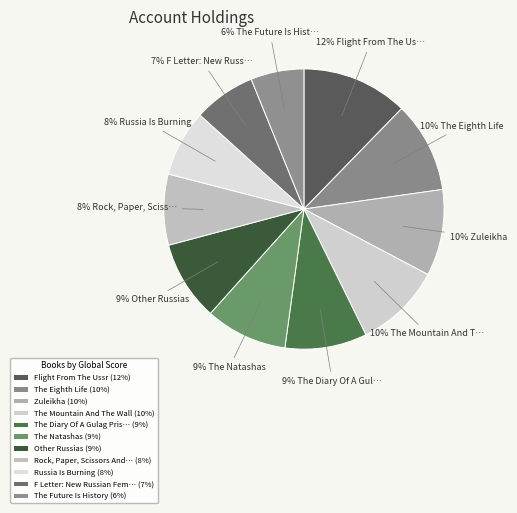

Count the number of slices in the pie.

11